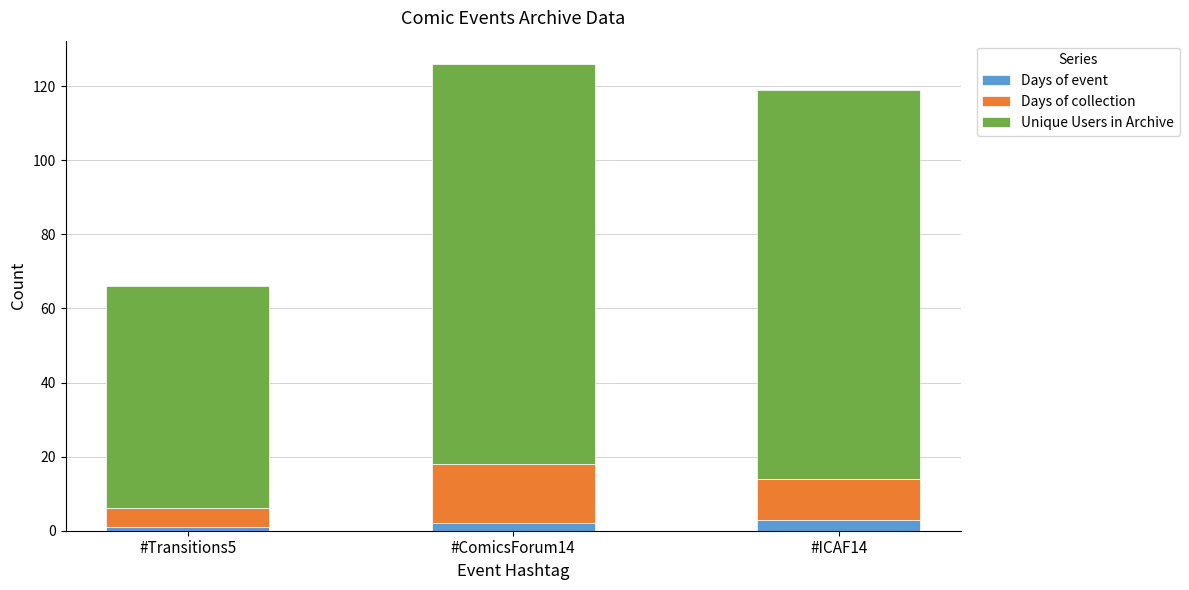

Reading left to right, what are the values for Days of event?

#Transitions5=1	#ComicsForum14=2	#ICAF14=3